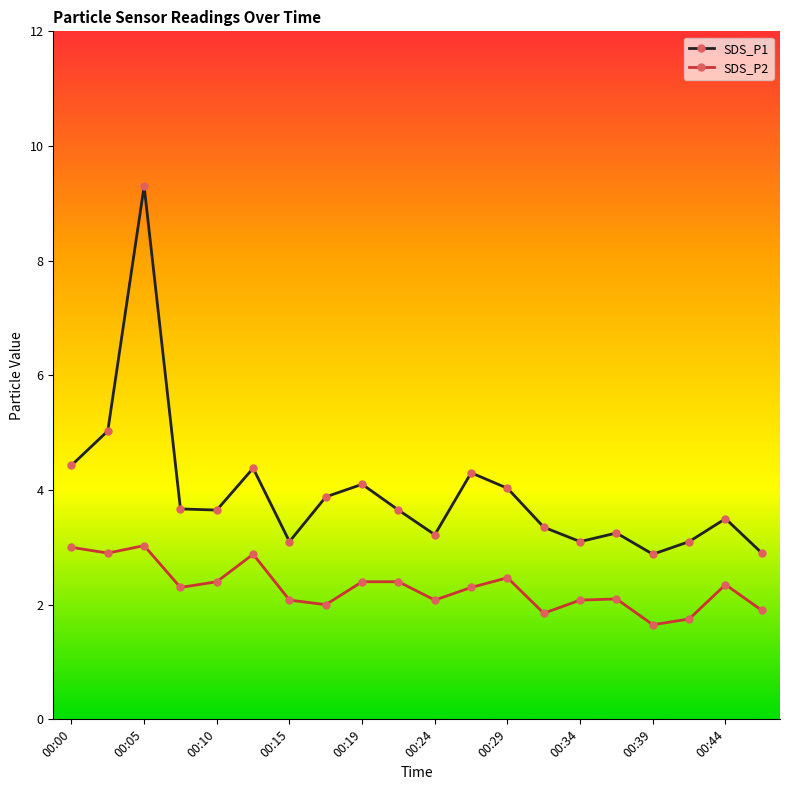

Which series has the widest spread of values?

SDS_P1